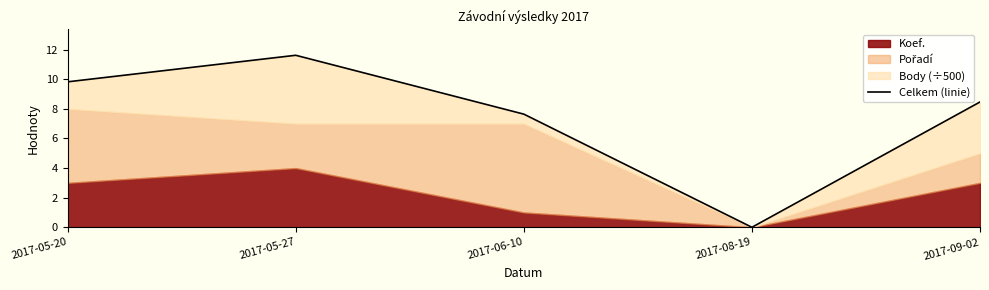

Rank the categories by value from highest to lowest.

2017-05-27, 2017-05-20, 2017-09-02, 2017-06-10, 2017-08-19